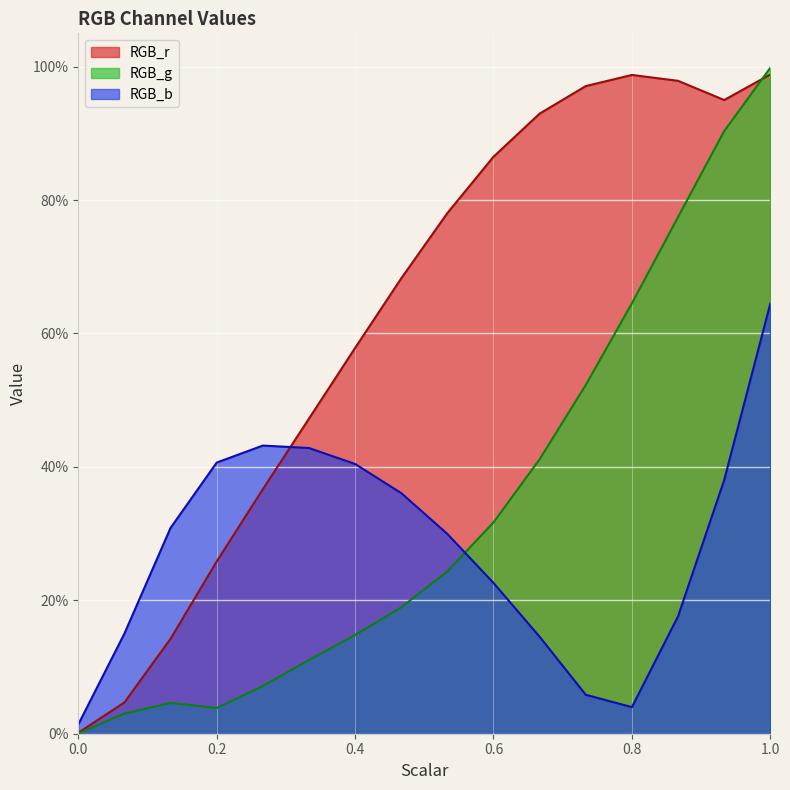

In RGB_b, how many points are higher than both neighbors (excluding endpoints)?

1